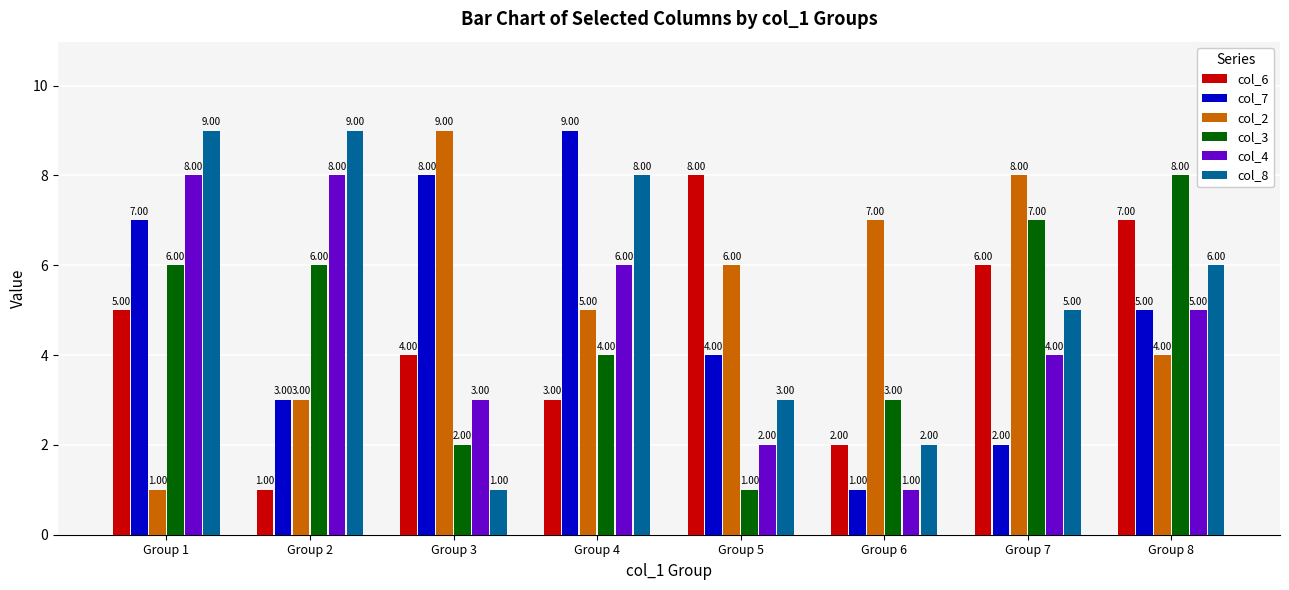

Which series changed the most between Group 3 and Group 8?

col_3